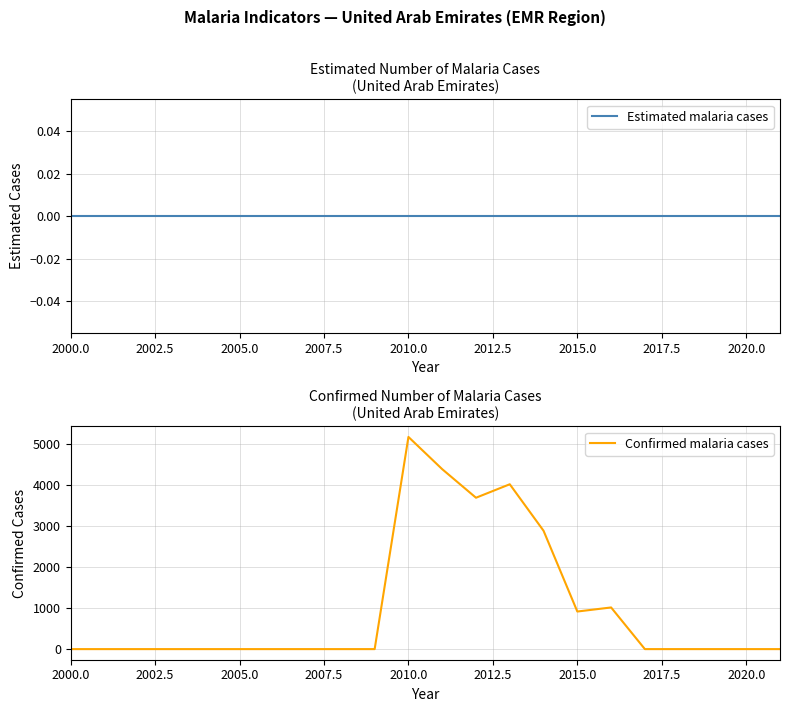

What are all the series names shown in the legend?

Estimated malaria cases, Confirmed malaria cases